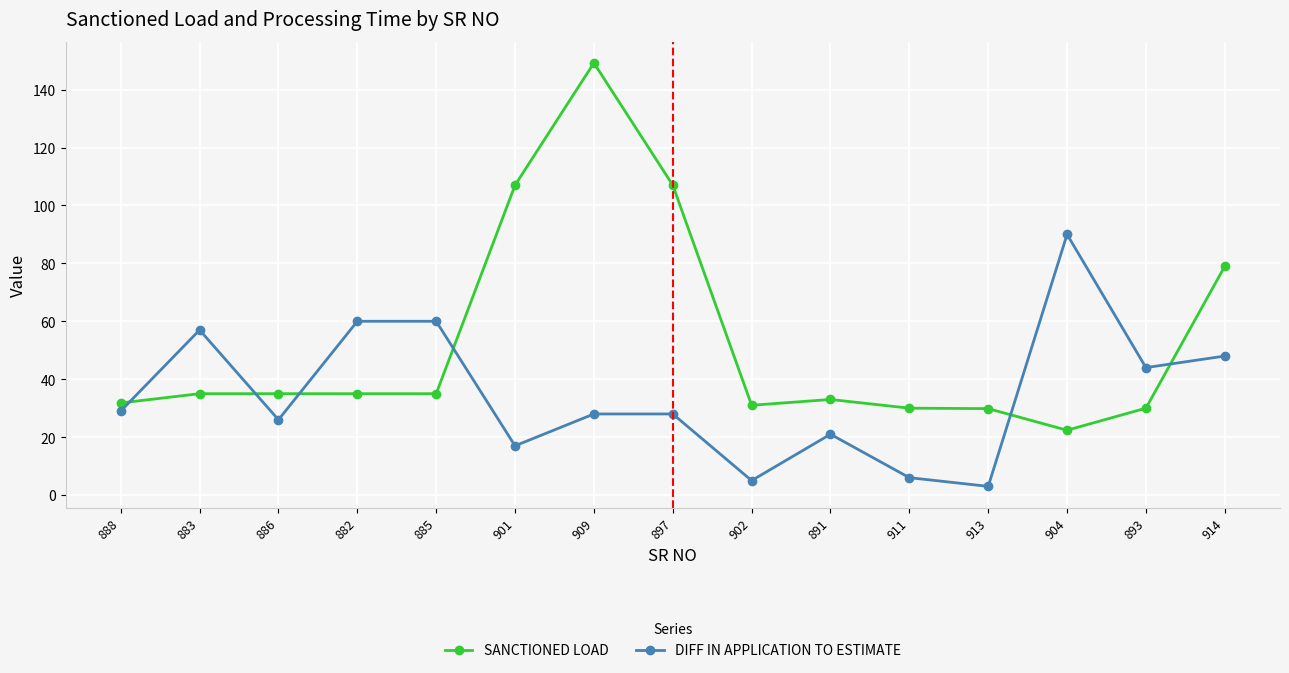

What is the spread (max minus min) of values at 902?

26.0